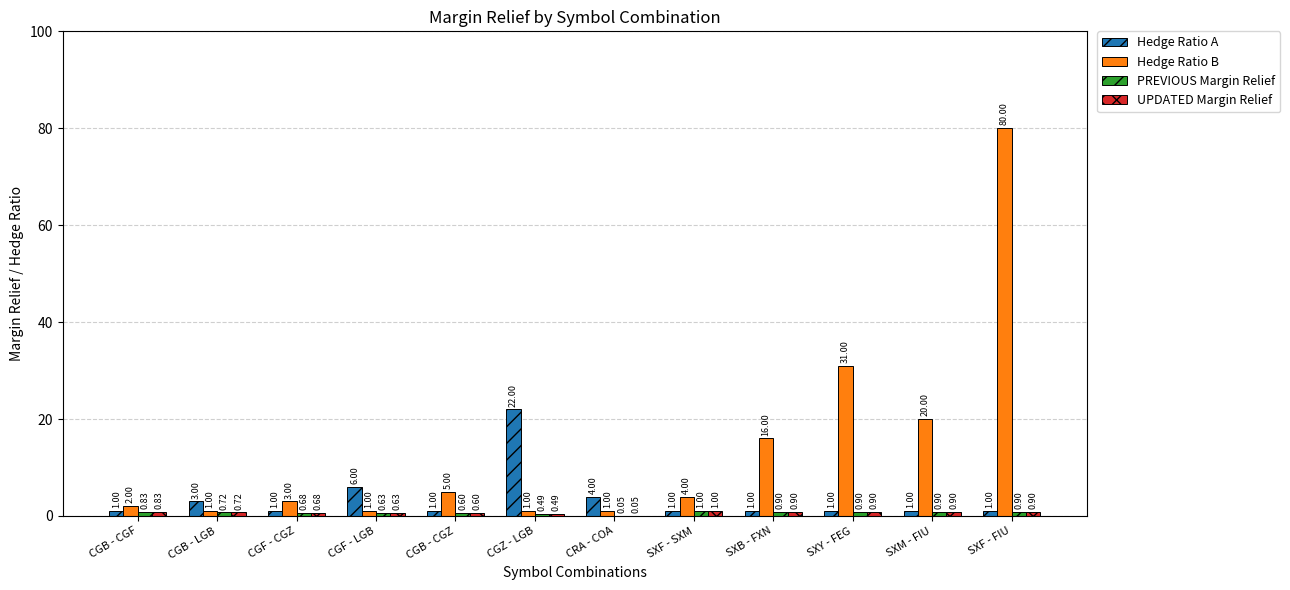

Which series has the largest total across all categories?

Hedge Ratio B